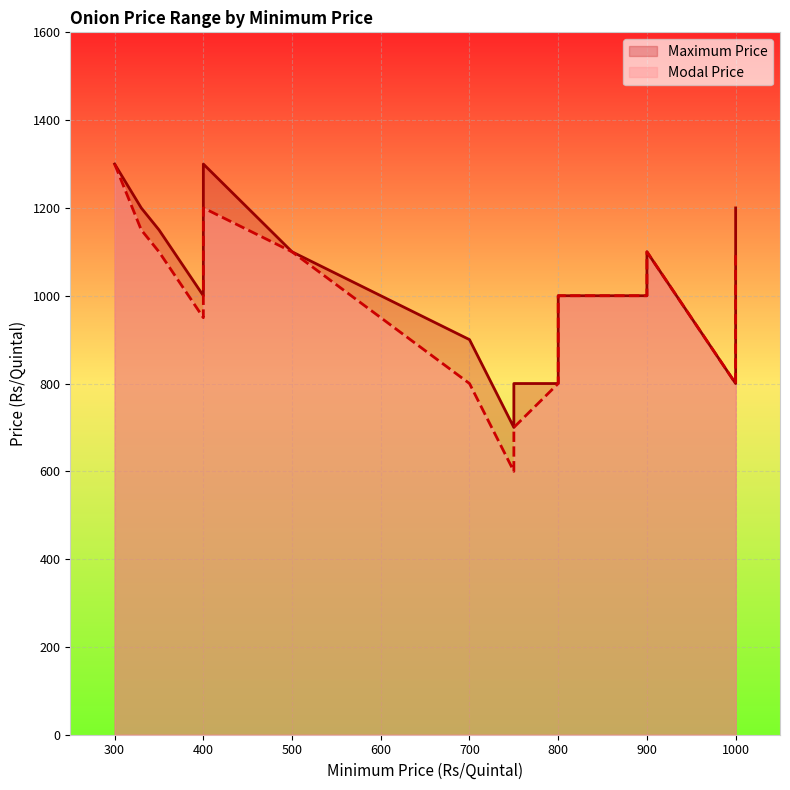

In Modal Price, how many points are lower than both neighbors (excluding endpoints)?

4